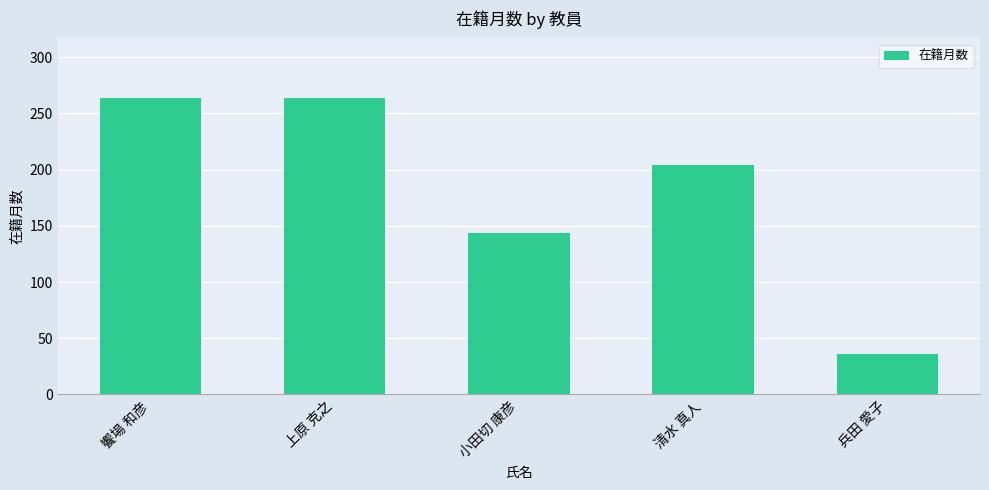

Does the chart contain any negative values?

No